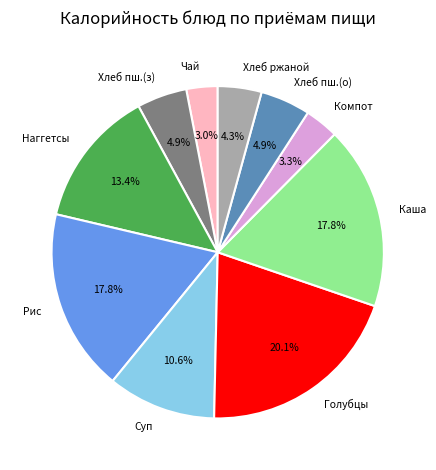

Is there a majority slice in this chart?

No